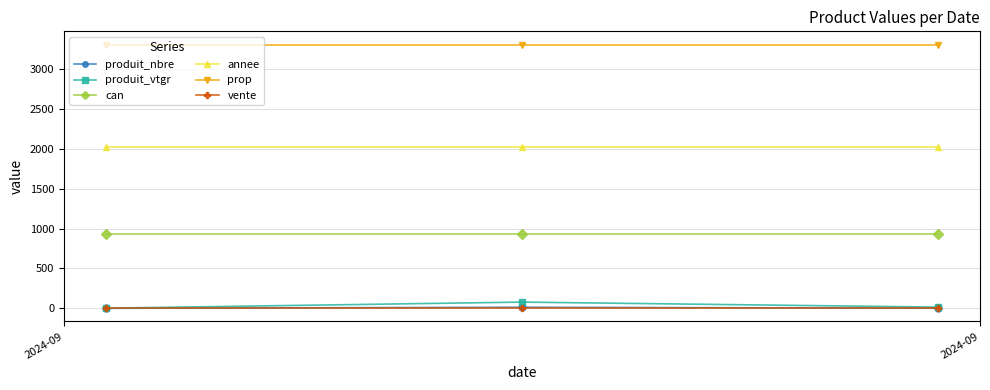

What is the value of the annee point at the 3rd from the left?

2024.0